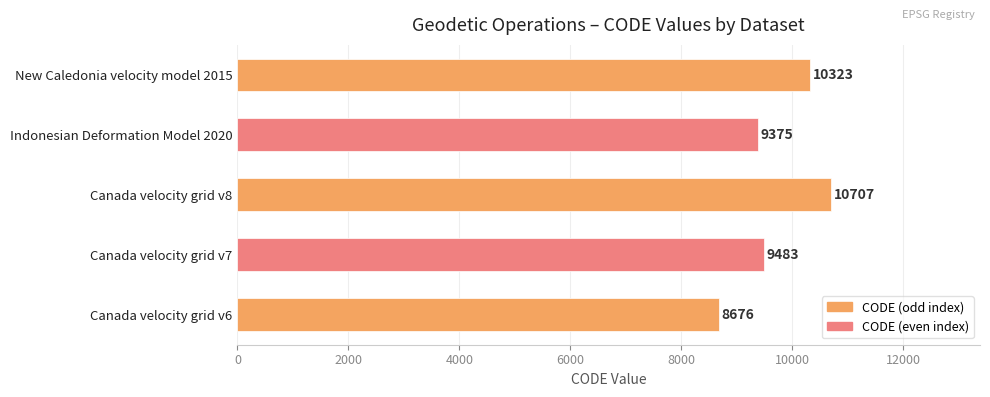

Does the chart contain stacked bars?

No